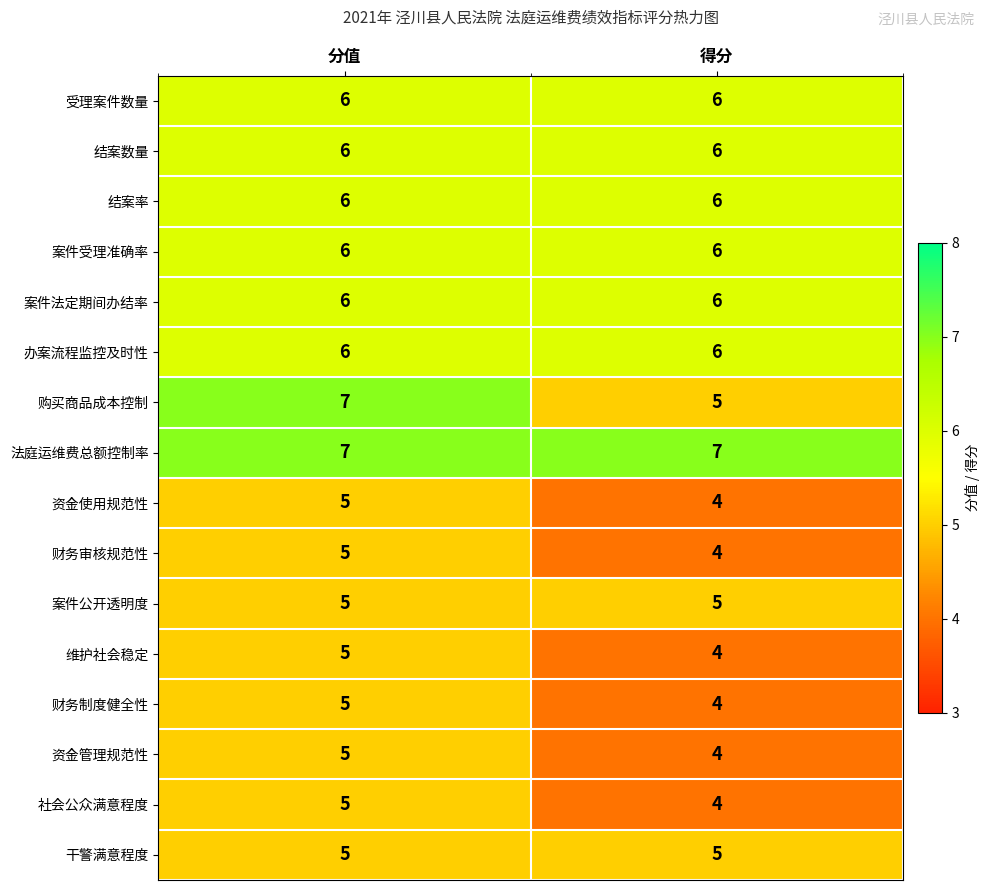

Which series changed the most between 分值 and 得分?

购买商品成本控制